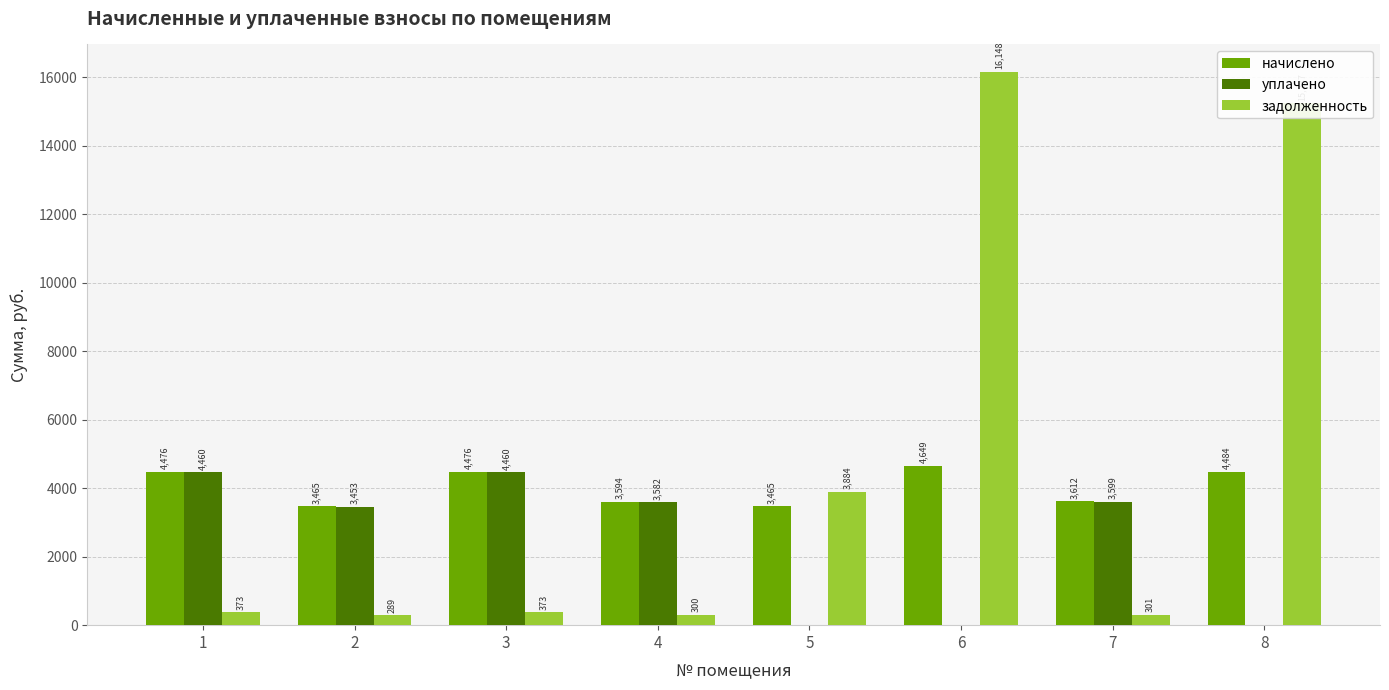

At which label does задолженность first exceed 372?

1